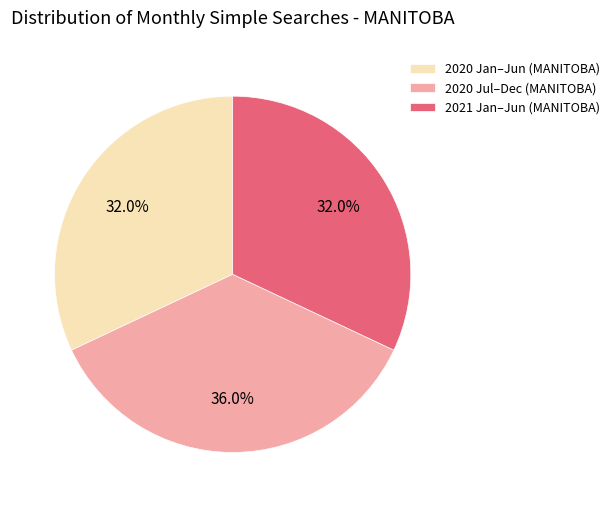

Do 2020 Jul–Dec (MANITOBA) and 2021 Jan–Jun (MANITOBA) together represent more than half of the pie?

Yes